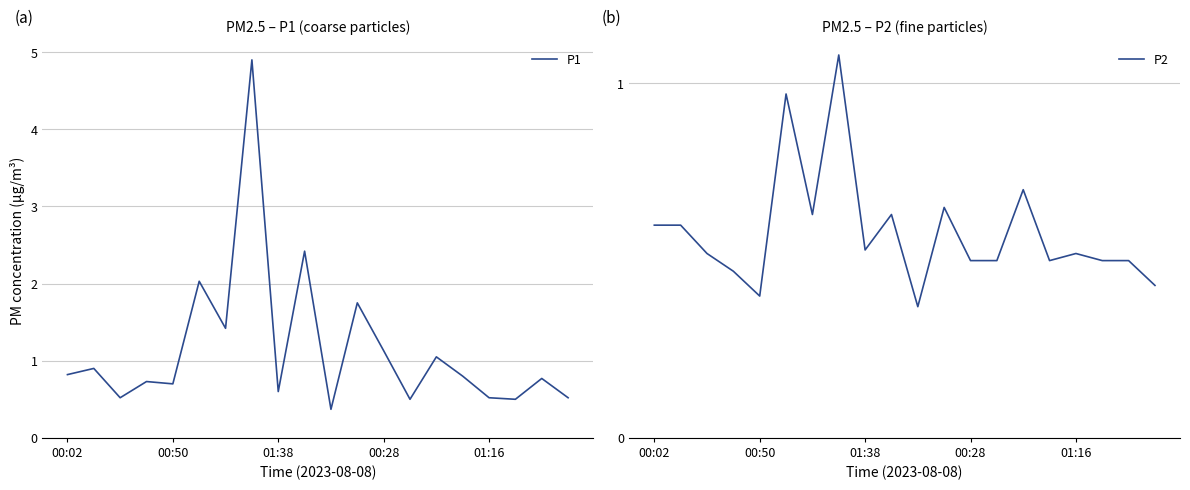

What is the highest value of the P1 series?

4.9